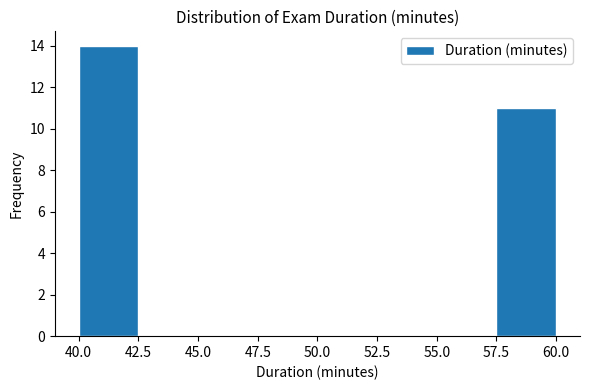

Over which range of the x-axis is the bar tallest?

40.0 to 42.5